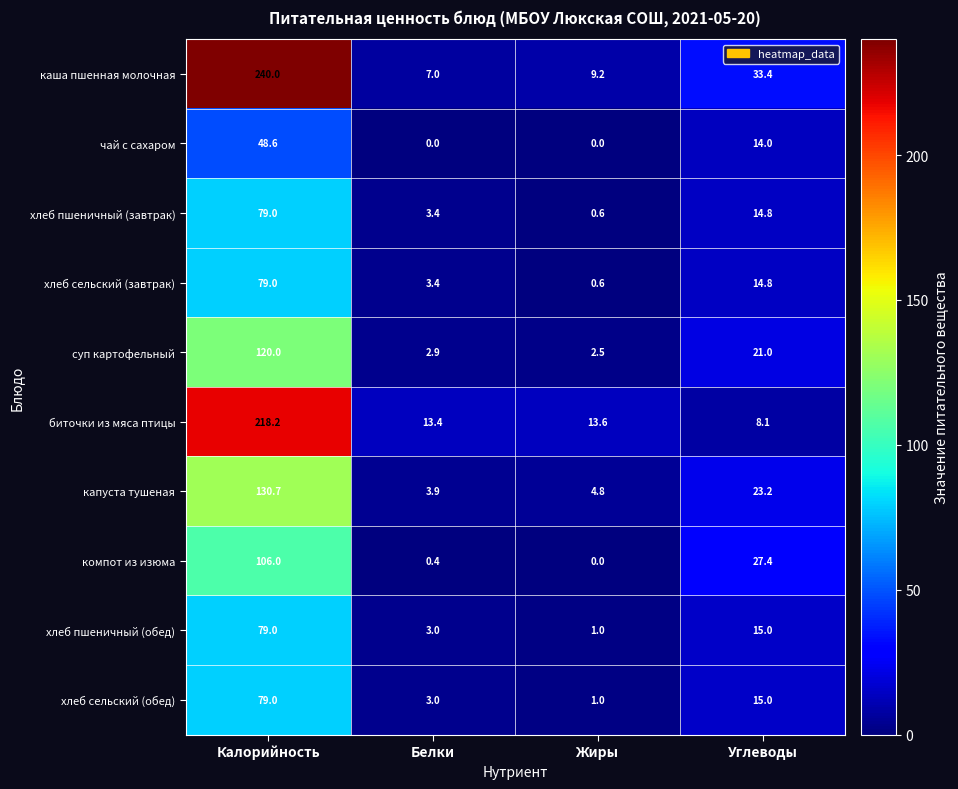

What is the difference between the second highest and second lowest values in the суп картофельный series?

18.1